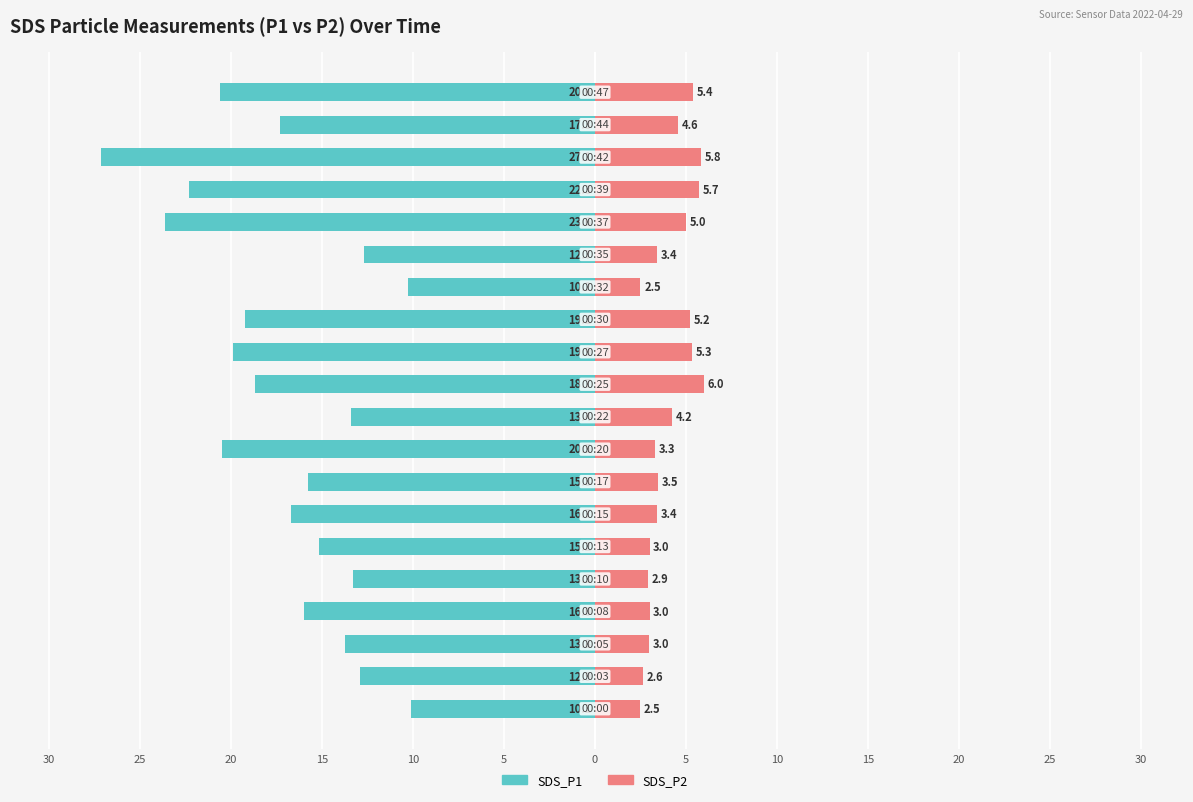

Reading left to right, list all the values displayed in this chart.

SDS_P1: -10.1	-12.9	-13.8	-16.0	-13.3	-15.2	-16.7	-15.8	-20.5	-13.4	-18.7	-19.9	-19.2	-10.2	-12.7	-23.6	-22.3	-27.1	-17.3	-20.6
SDS_P2: 2.5	2.6	3.0	3.0	2.9	3.0	3.4	3.5	3.3	4.2	6.0	5.3	5.2	2.5	3.4	5.0	5.7	5.8	4.6	5.4